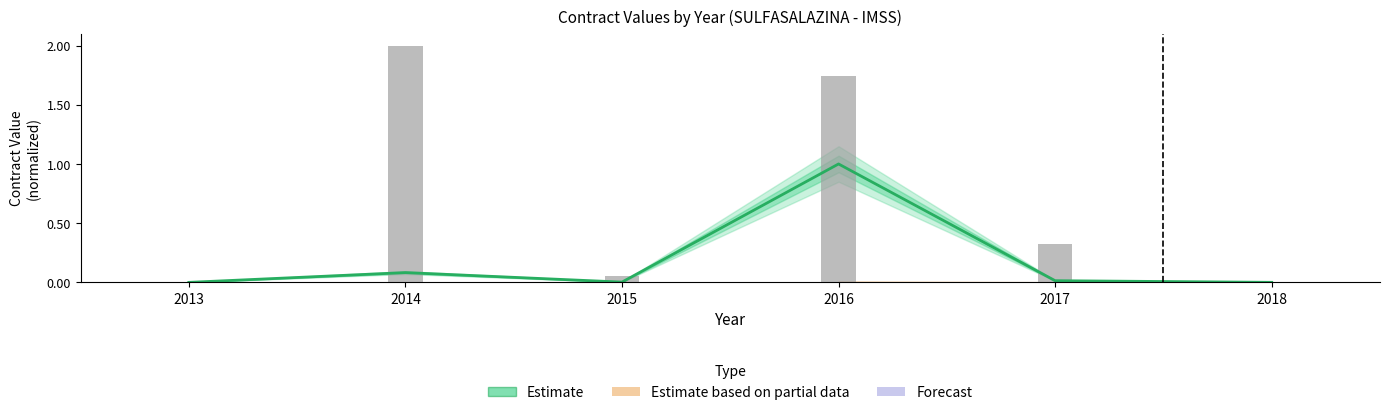

Which label corresponds to the smallest value in the chart?

2013